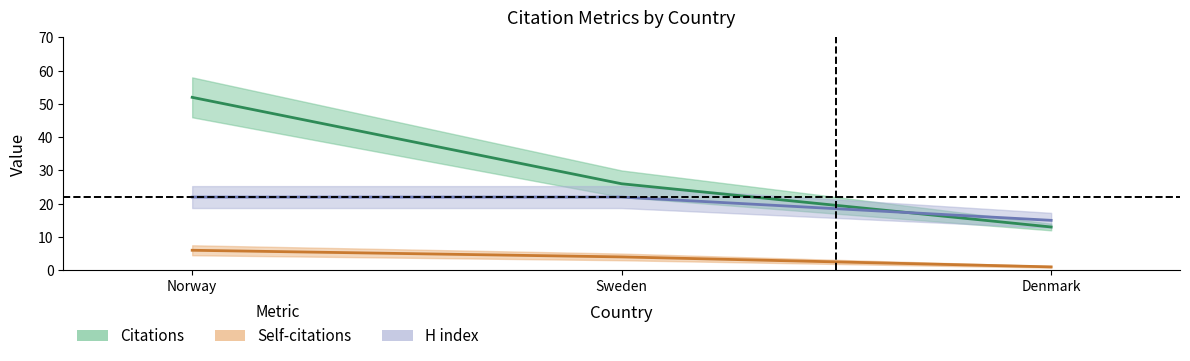

What is the greatest value displayed?

52